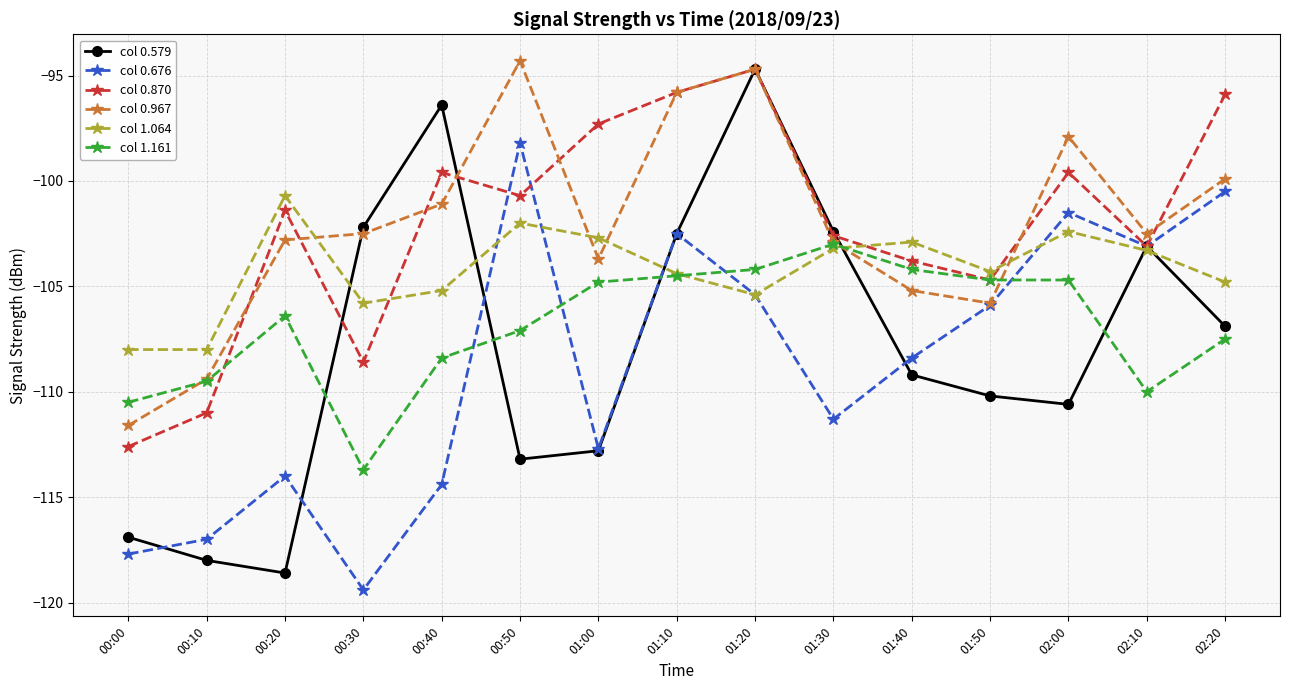

Is this an area chart (filled region under the line)?

No